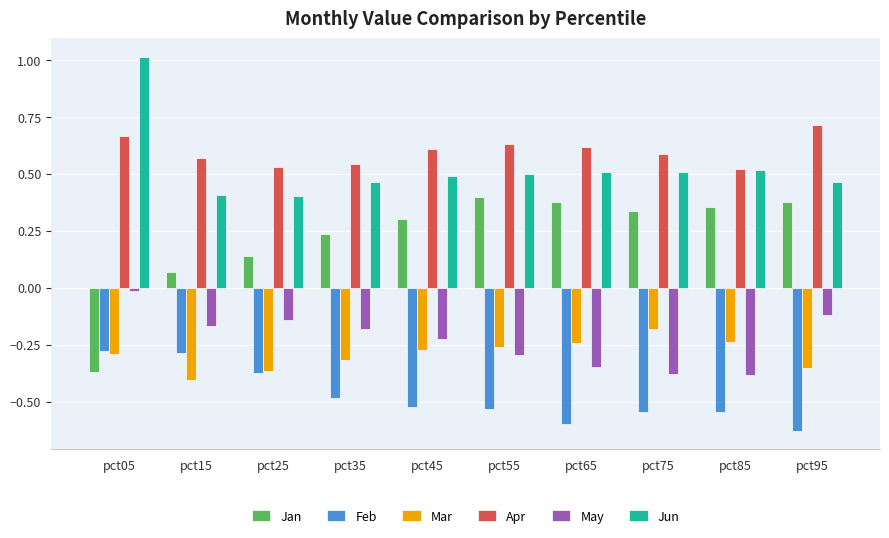

How many bars are there in total?

60